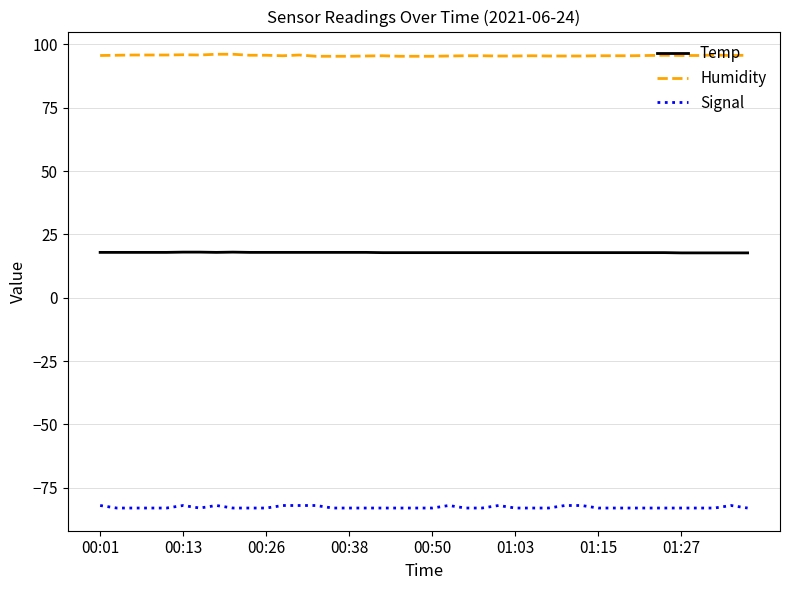

How many Humidity values are between 95 and 96?

38